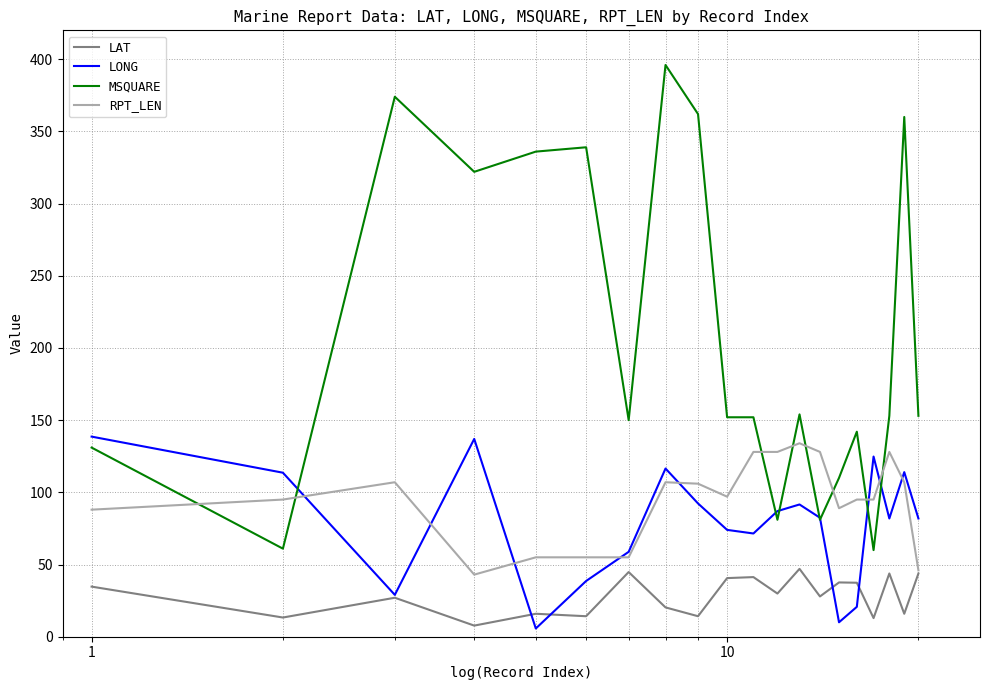

What is the maximum value shown in the chart?

396.0